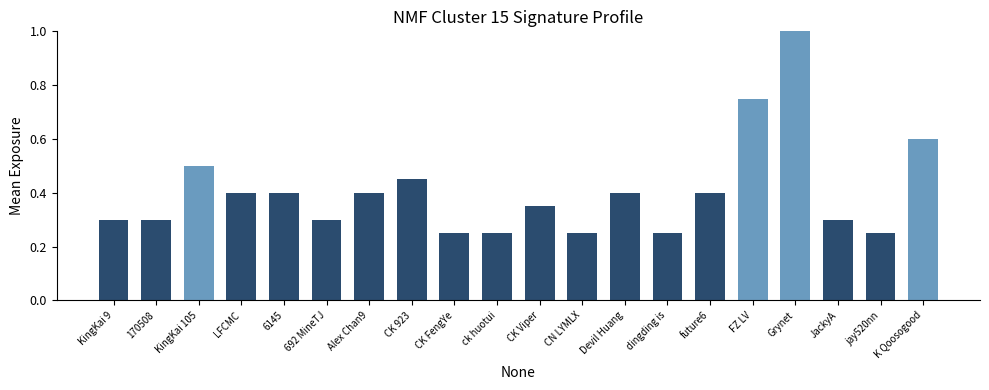

What is the maximum value shown in the chart?

1.0